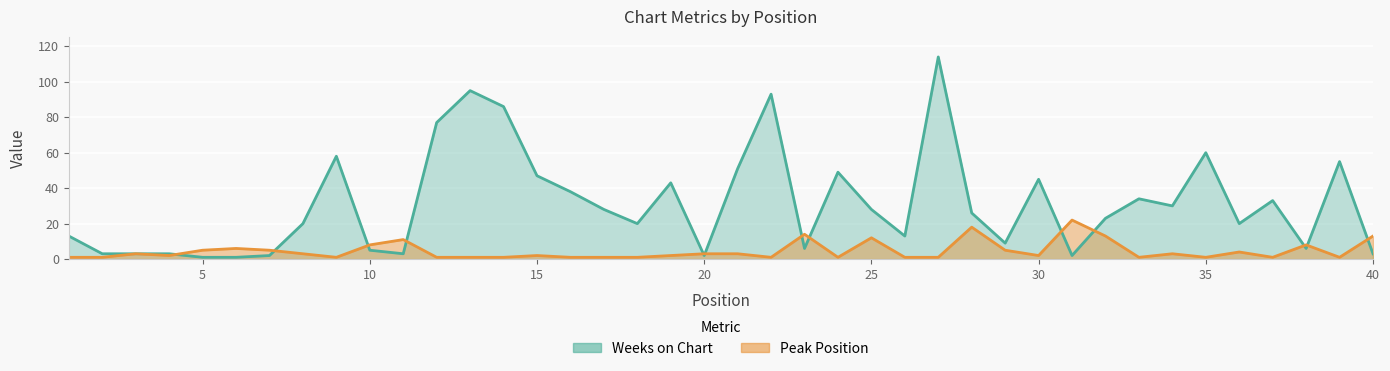

True or false: Weeks on Chart and Peak Position cross at least once.

True